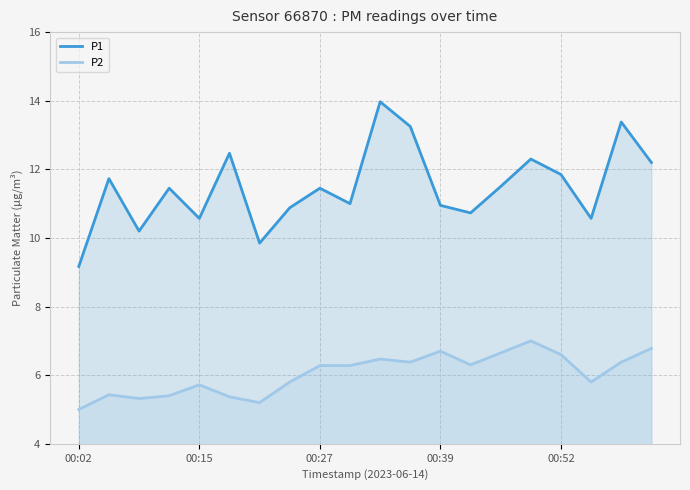

True or false: P1 and P2 cross at least once.

False